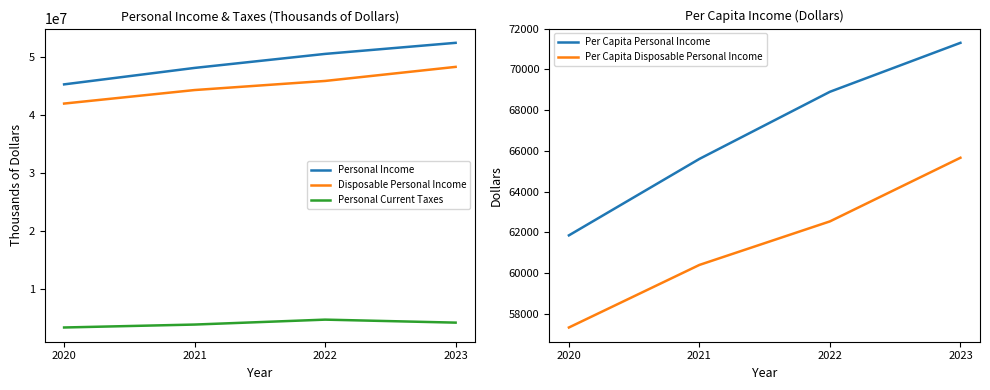

At 2023, list the series in order from smallest to largest.

Per Capita Disposable Personal Income, Per Capita Personal Income, Personal Current Taxes, Disposable Personal Income, Personal Income